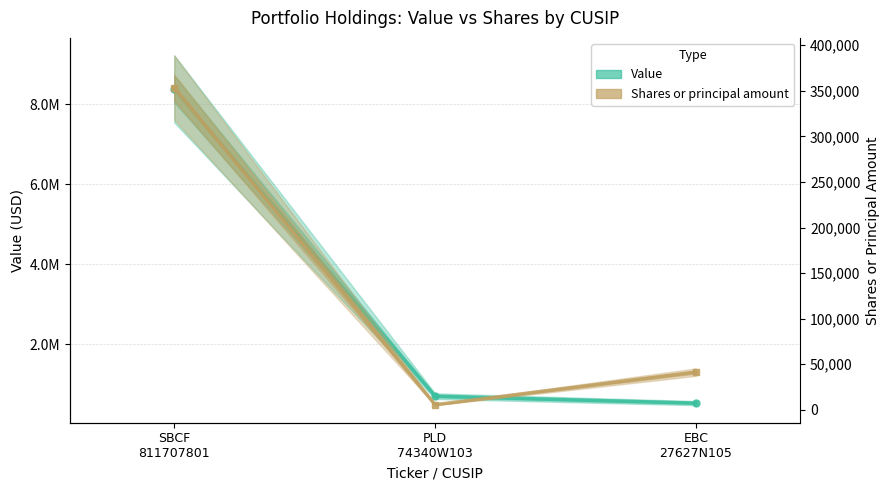

Which has a higher value, PLD
74340W103 or EBC
27627N105?

PLD
74340W103